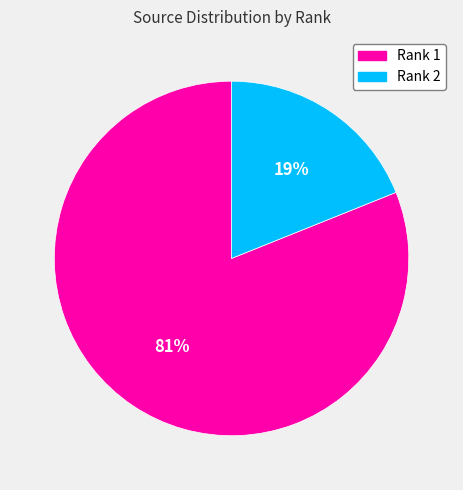

Between Rank 1 and Rank 2, which is larger?

Rank 1